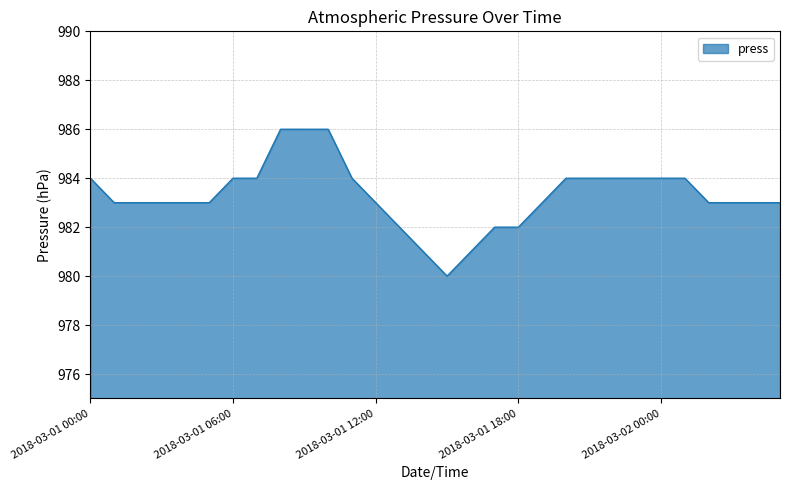

How many lines are shown in the chart?

1